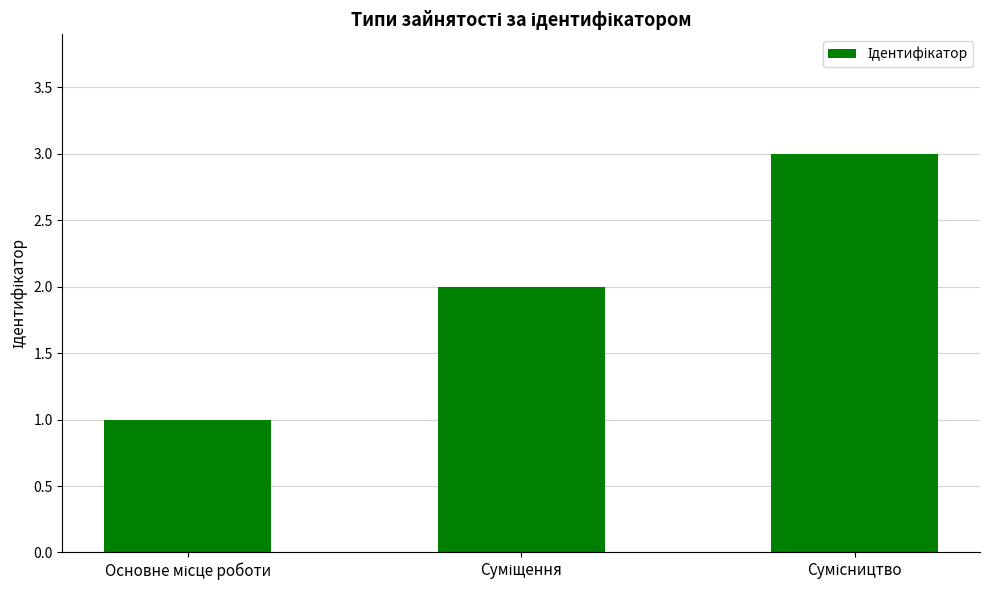

Reading left to right, what are all the values shown in this chart?

1	2	3